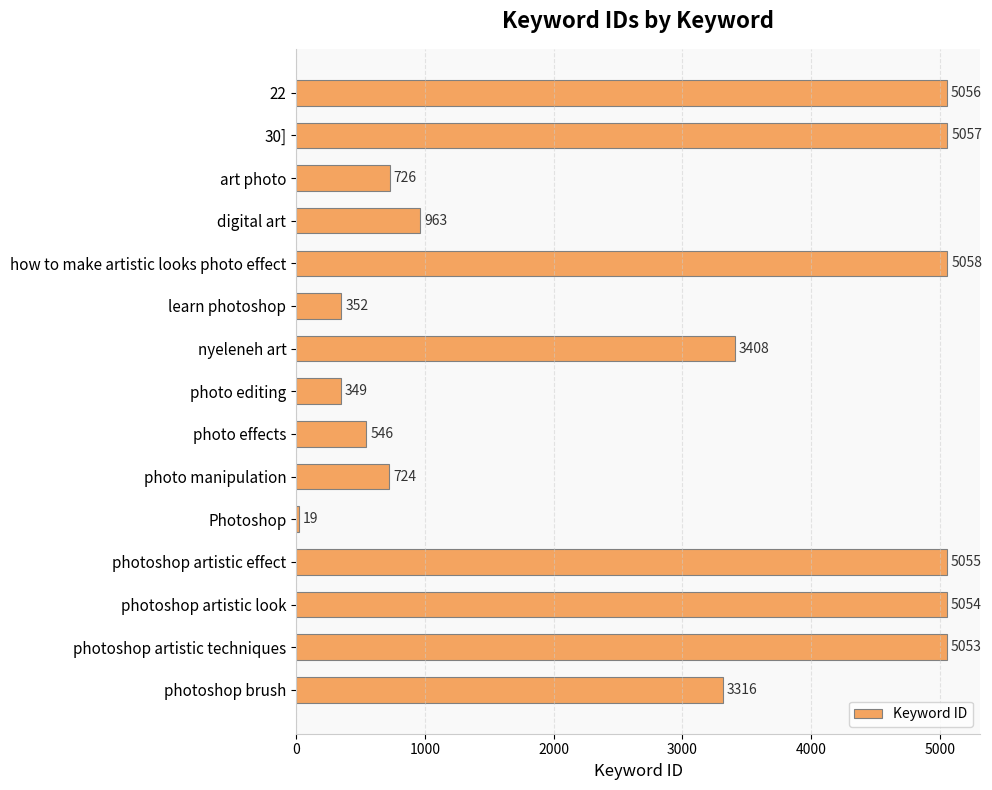

What is the smallest value displayed?

19